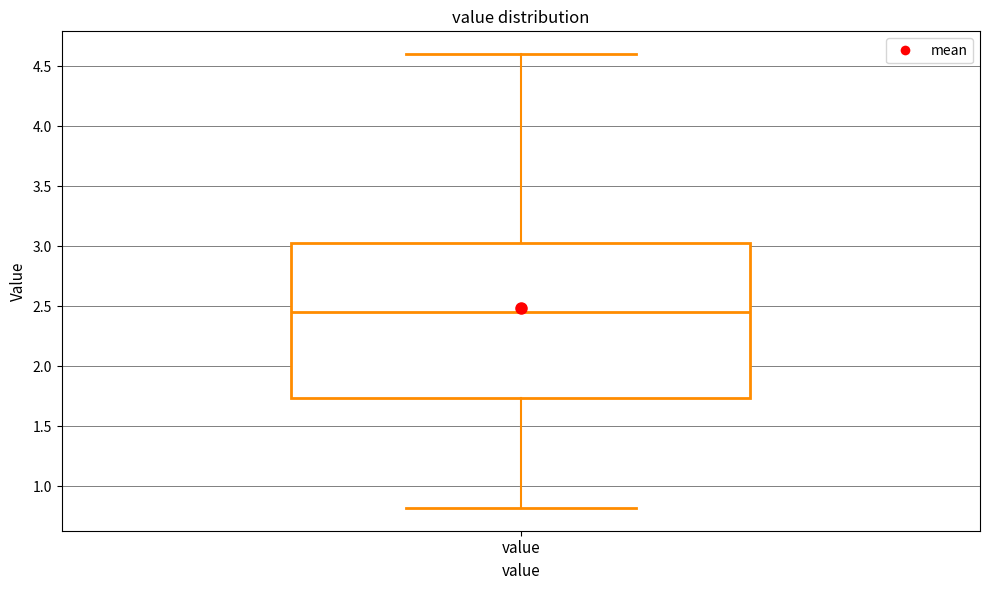

Where does the lower whisker of the box for value end on the y-axis? The values are not printed on the chart, so give them approximately, as read against the axis.

0.80